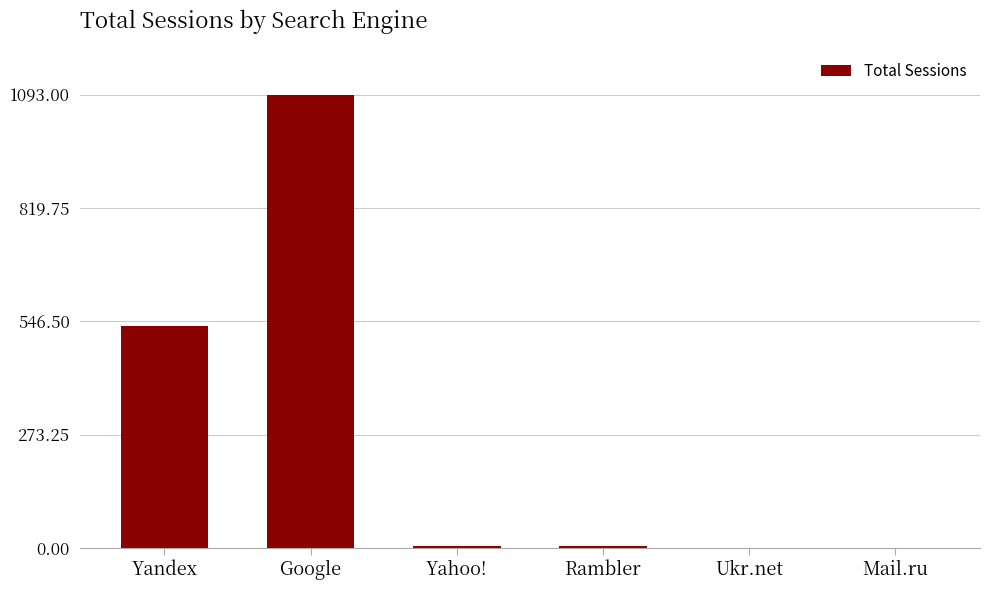

What is the greatest value displayed?

1093